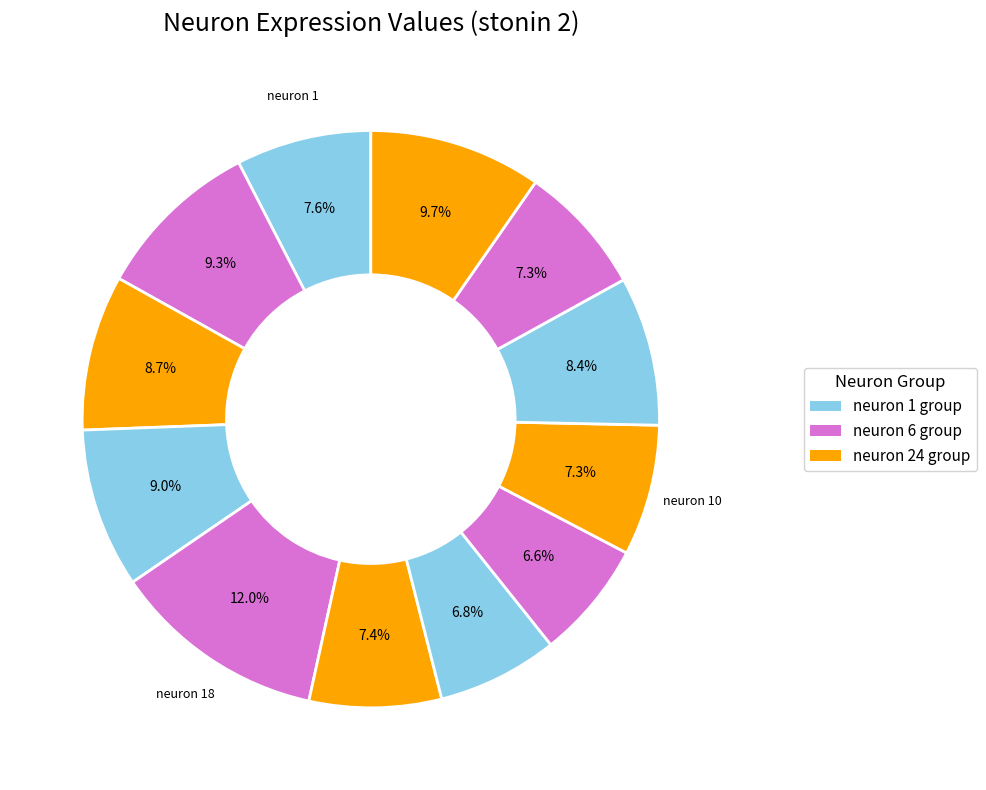

How many slices are in this pie chart?

12